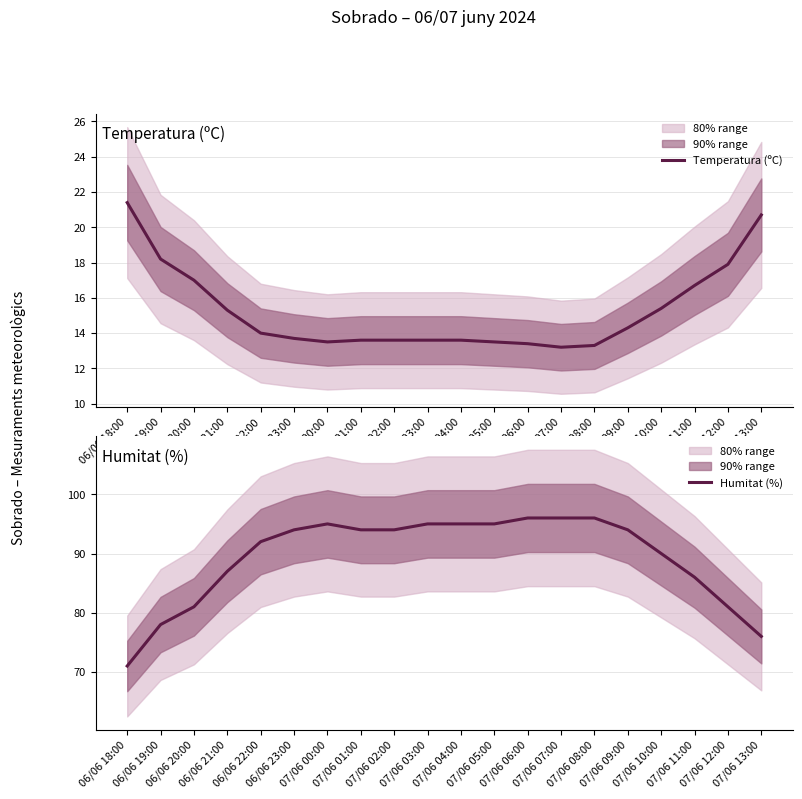

List the series in order of their overall mean, lowest first.

Temperatura (ºC), Humitat (%)